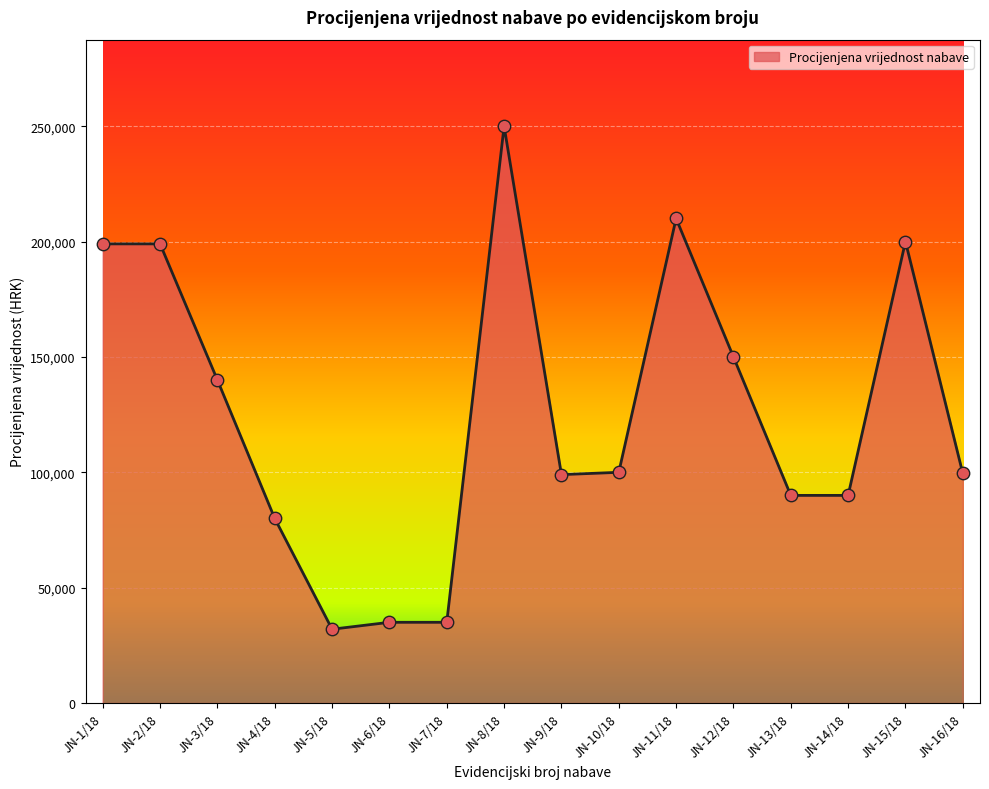

Approximately how many times larger is the value at JN-10/18 compared to JN-5/18?

3.1